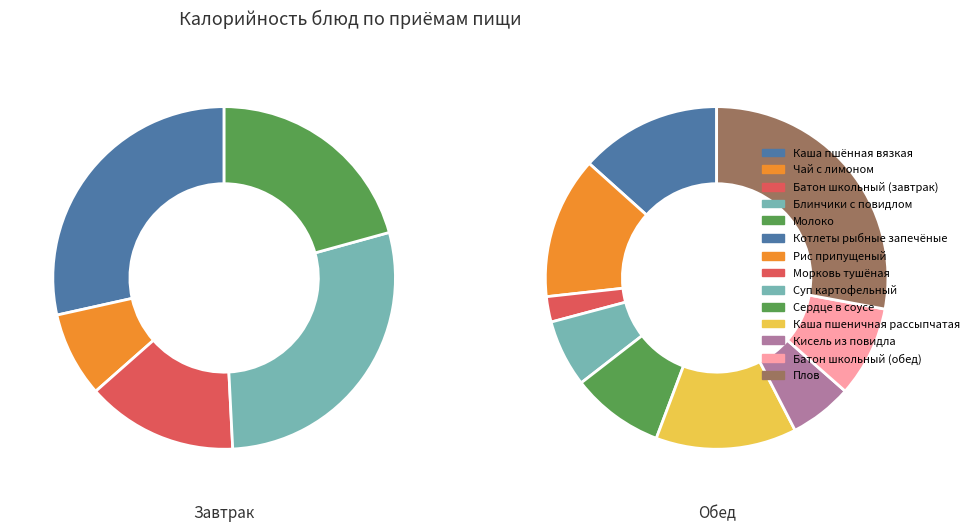

What is the change in value from Рис припущеный to Сердце в соусе?

-78.9